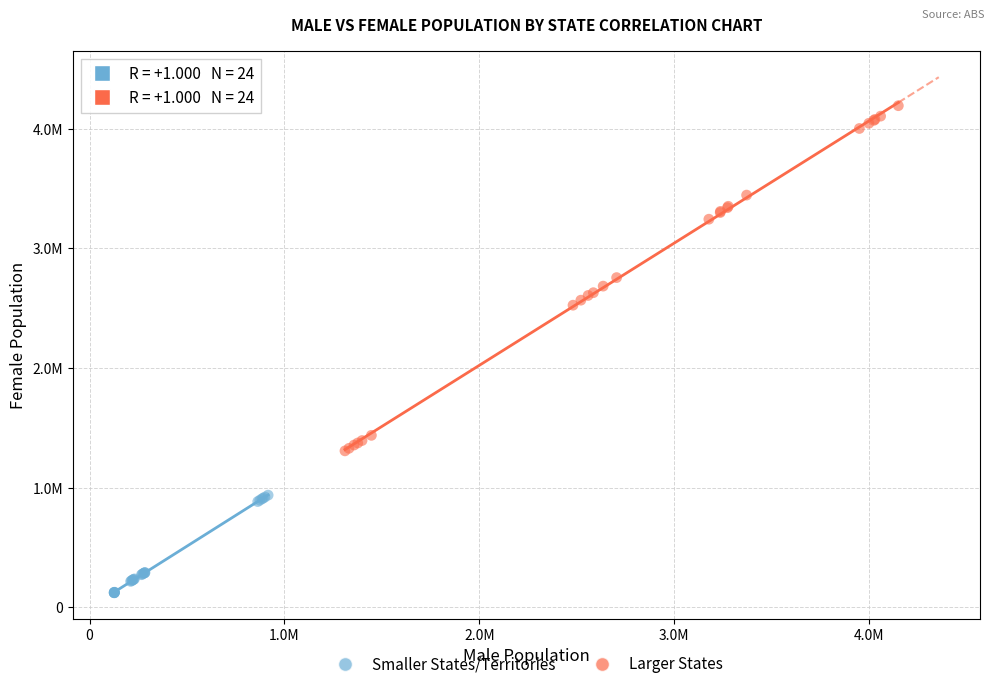

Which series contains the highest Y value?

Larger States